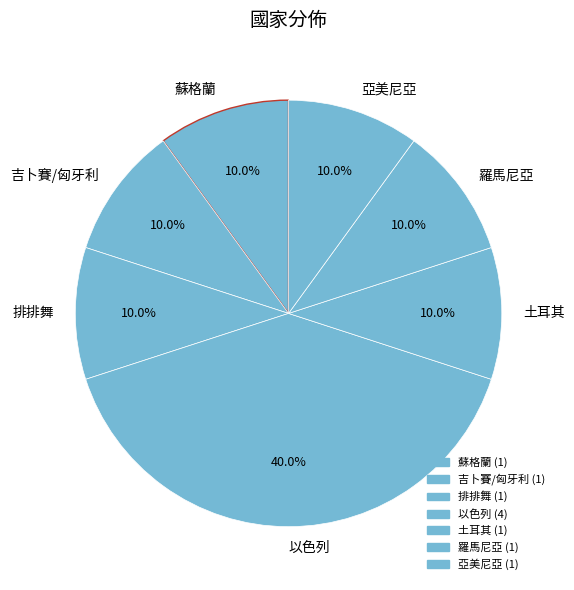

Which has a higher value, 以色列 or 吉卜賽/匈牙利?

以色列